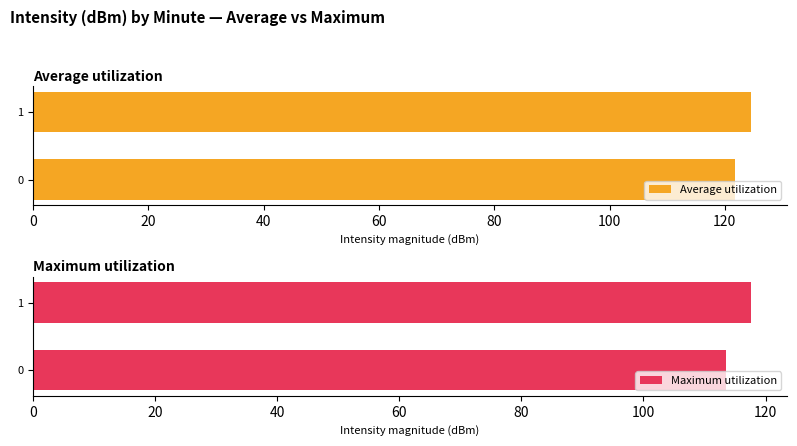

What is the value of the Maximum utilization bar at the 2nd from the left?

117.6